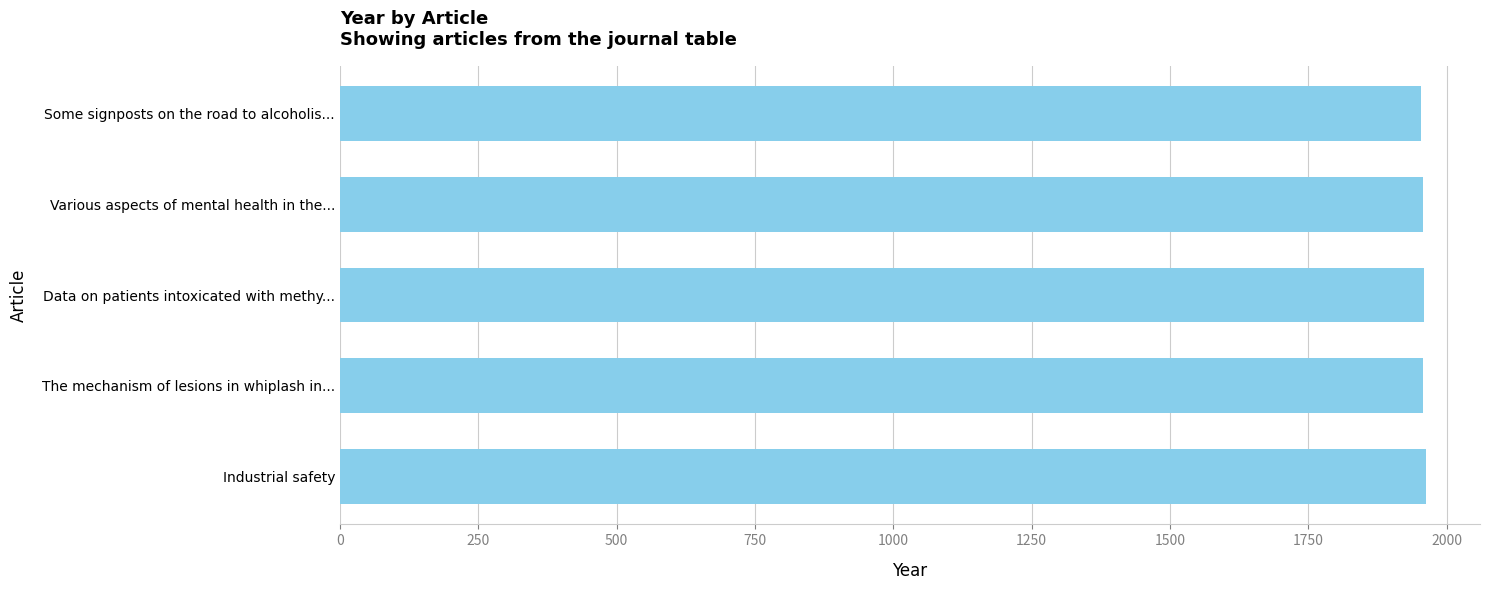

What is the ratio of the value at Some signposts on the road to alcoholis... to the value at Various aspects of mental health in the...?

1.0